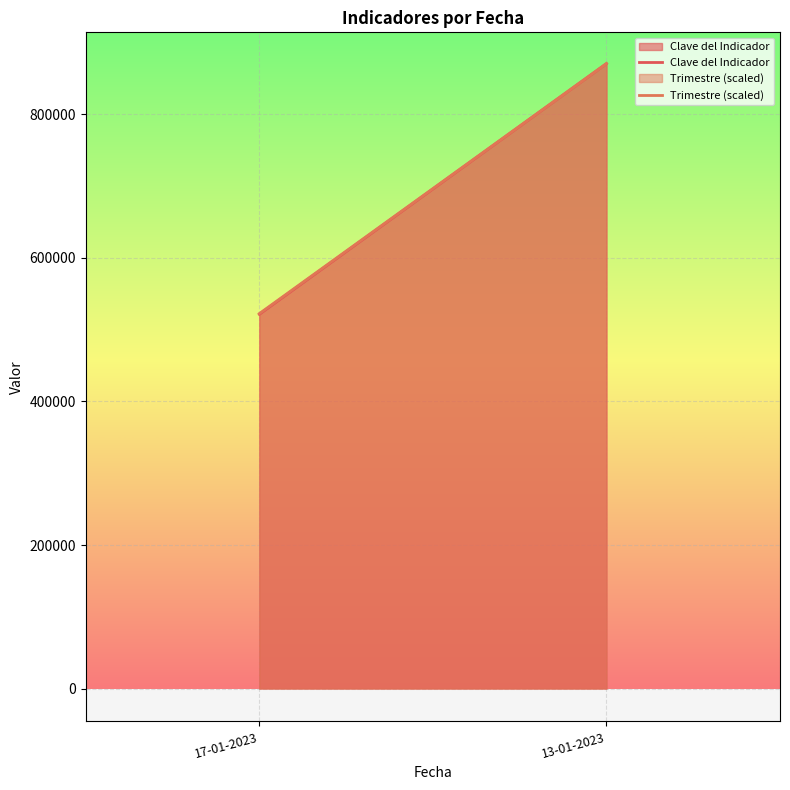

What is the total value across all series at 17-01-2023?

1043868.8